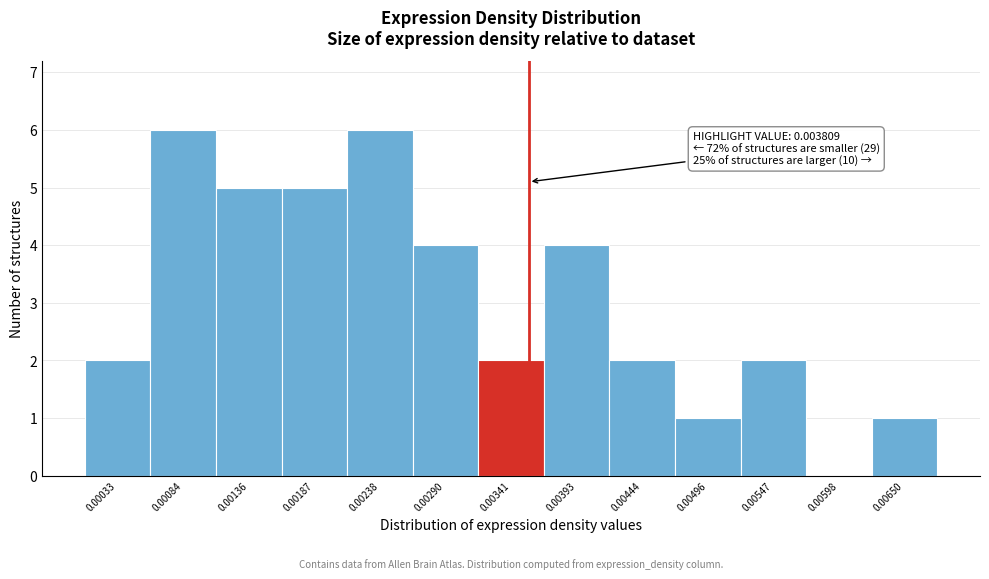

Reading right to left, extract all data points from this chart.

0.00650=1	0.00598=0	0.00547=2	0.00496=1	0.00444=2	0.00393=4	0.00341=2	0.00290=4	0.00238=6	0.00187=5	0.00136=5	0.00084=6	0.00033=2